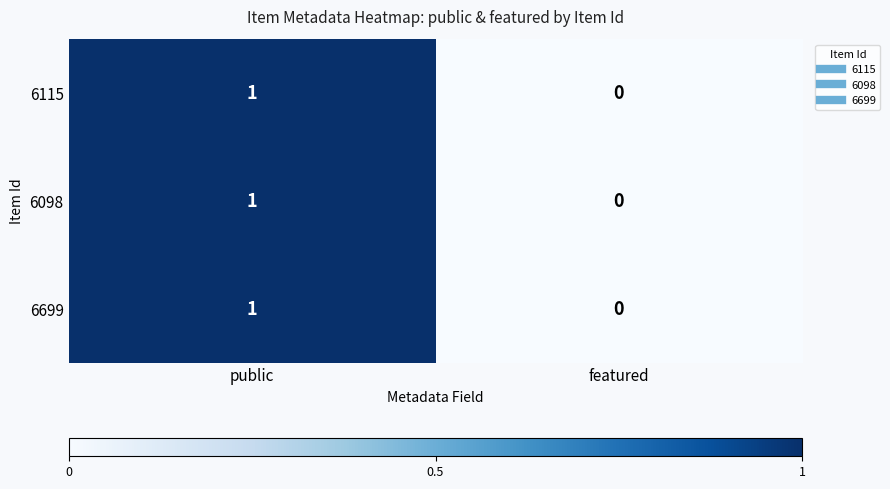

Which category has the lowest value across all series?

featured